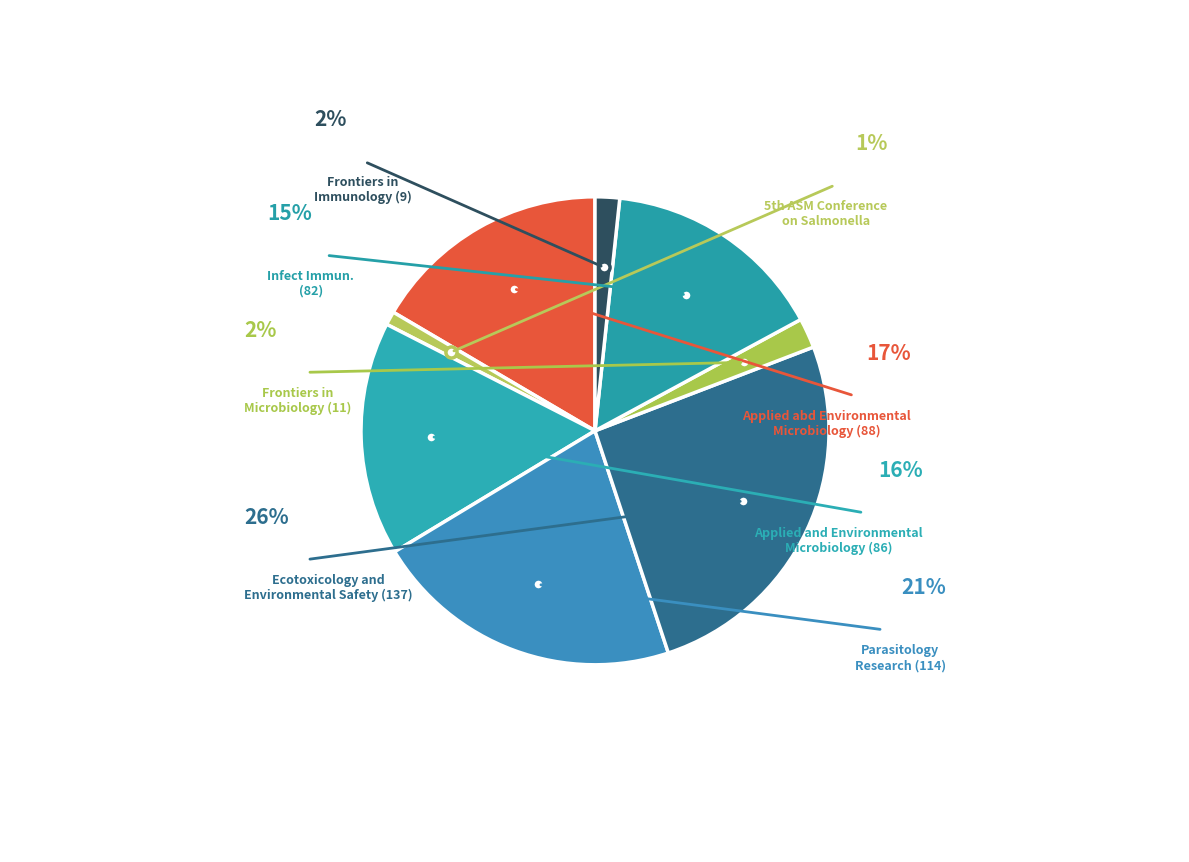

How many slices are in this pie chart?

8